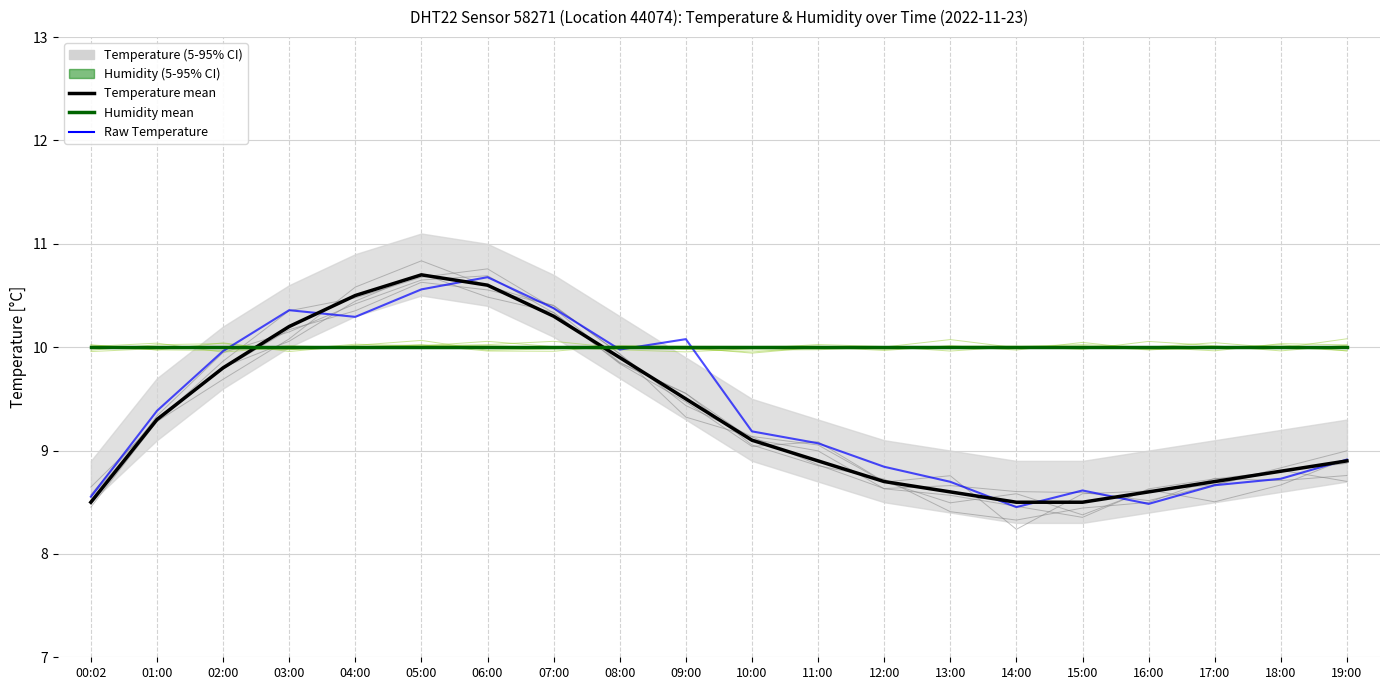

Where do Humidity mean and Temperature mean first cross each other?

02:00 and 03:00